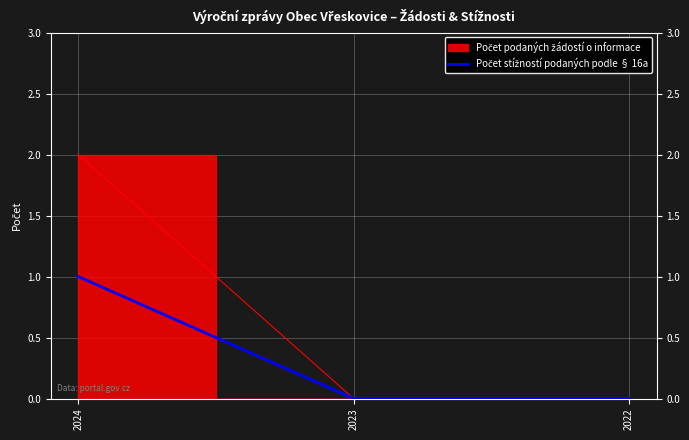

Reading right to left, list all the values displayed in this chart.

0	0	1